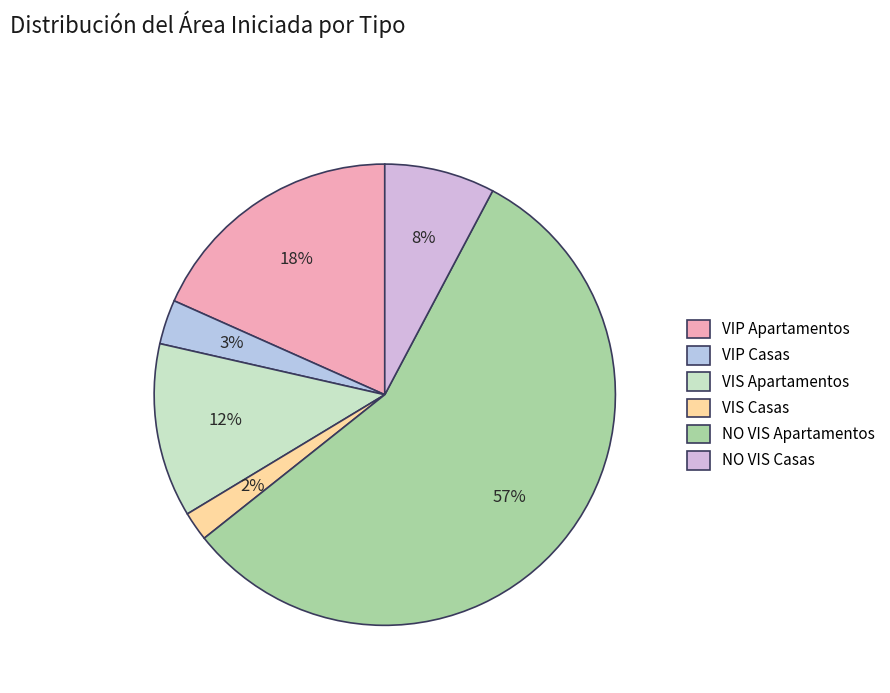

Count the number of slices in the pie.

6